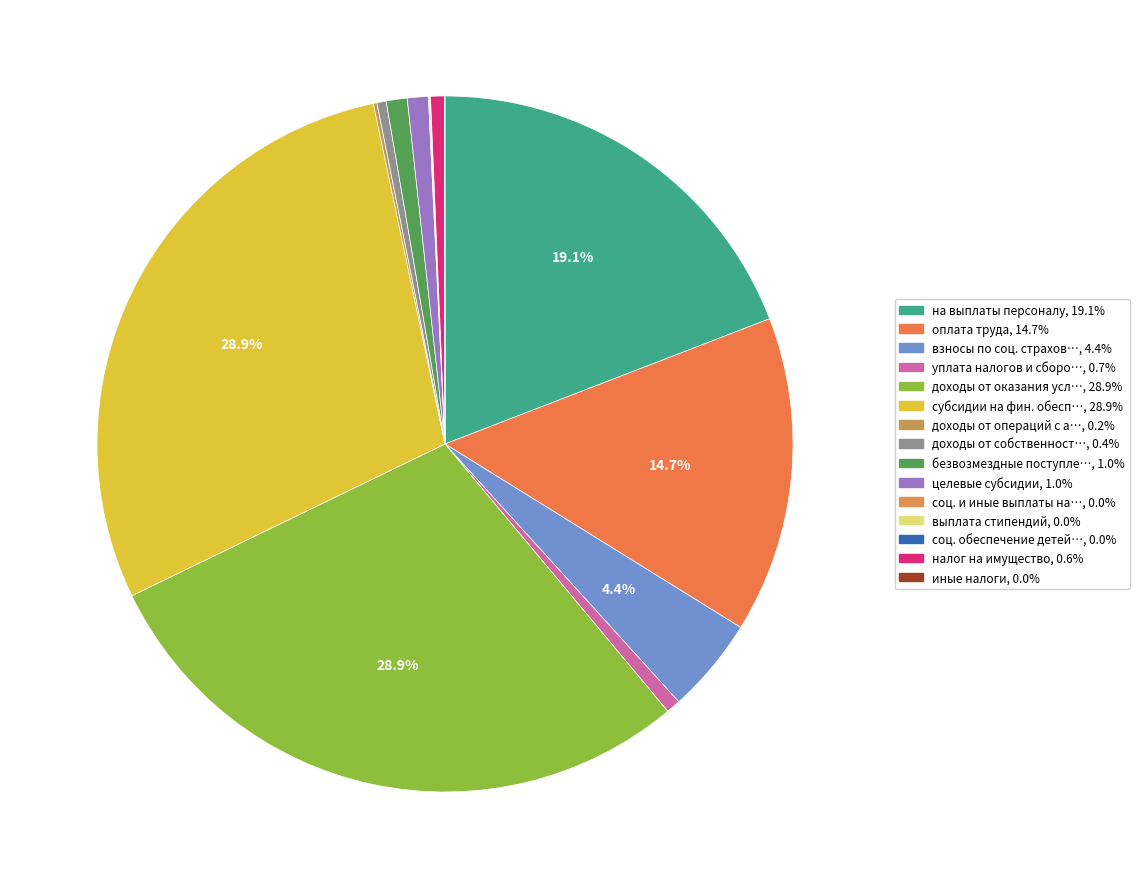

Count the number of slices in the pie.

15